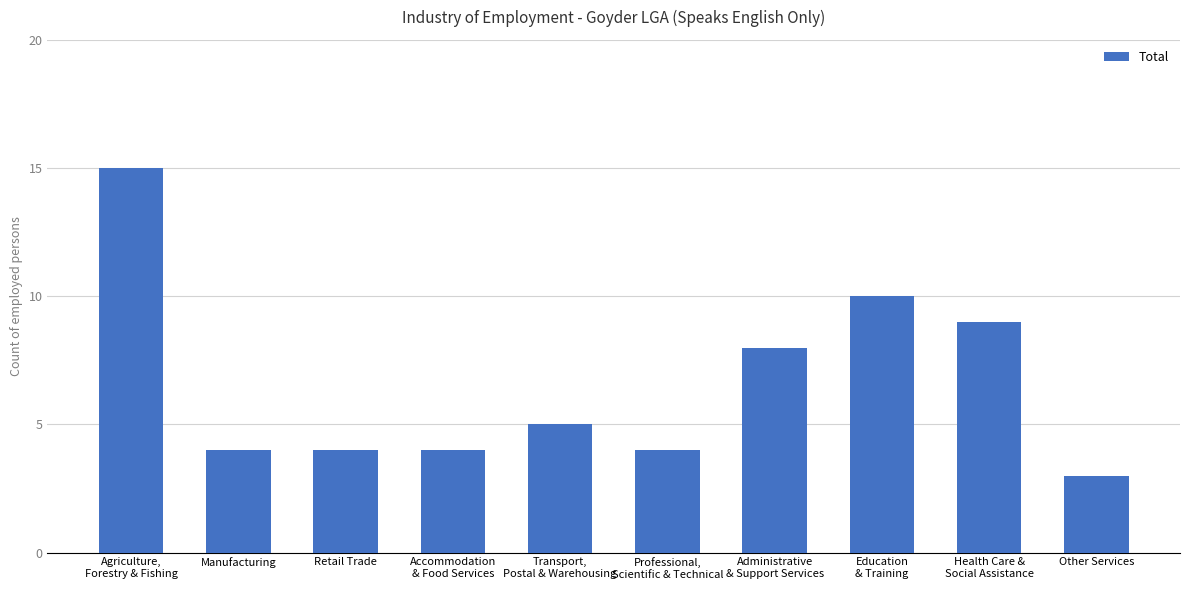

What is the change in value from Manufacturing to Administrative
& Support Services?

+4